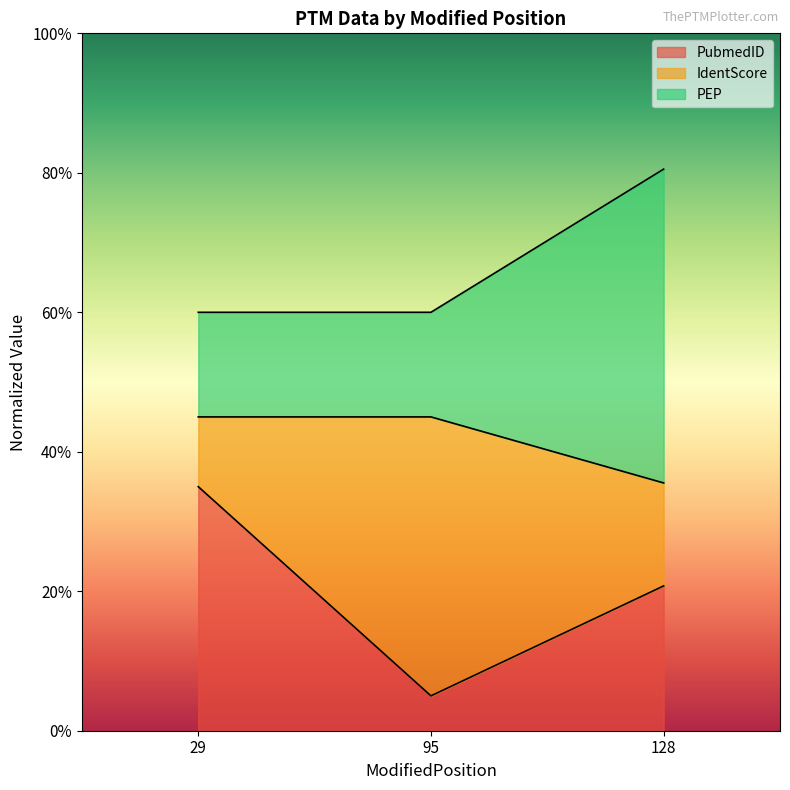

Does the chart display data point markers on the line(s)?

No